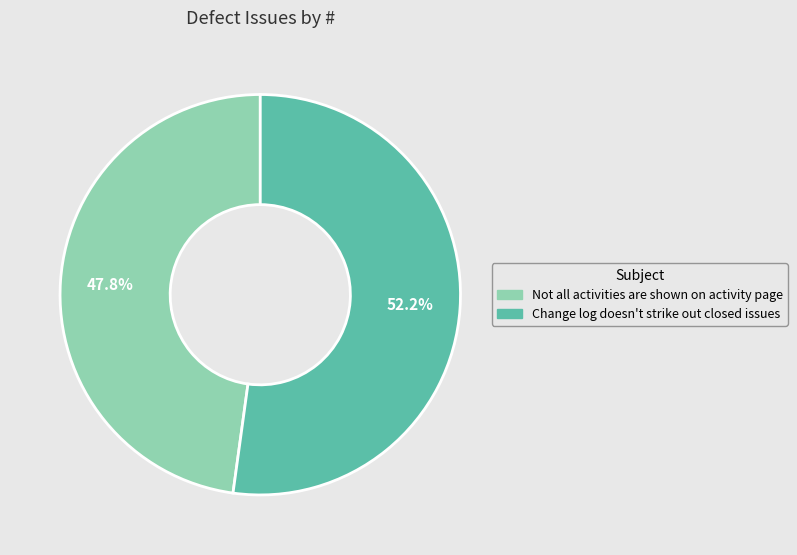

True or false: Change log doesn't strike out closed issues accounts for 64% of the total.

False